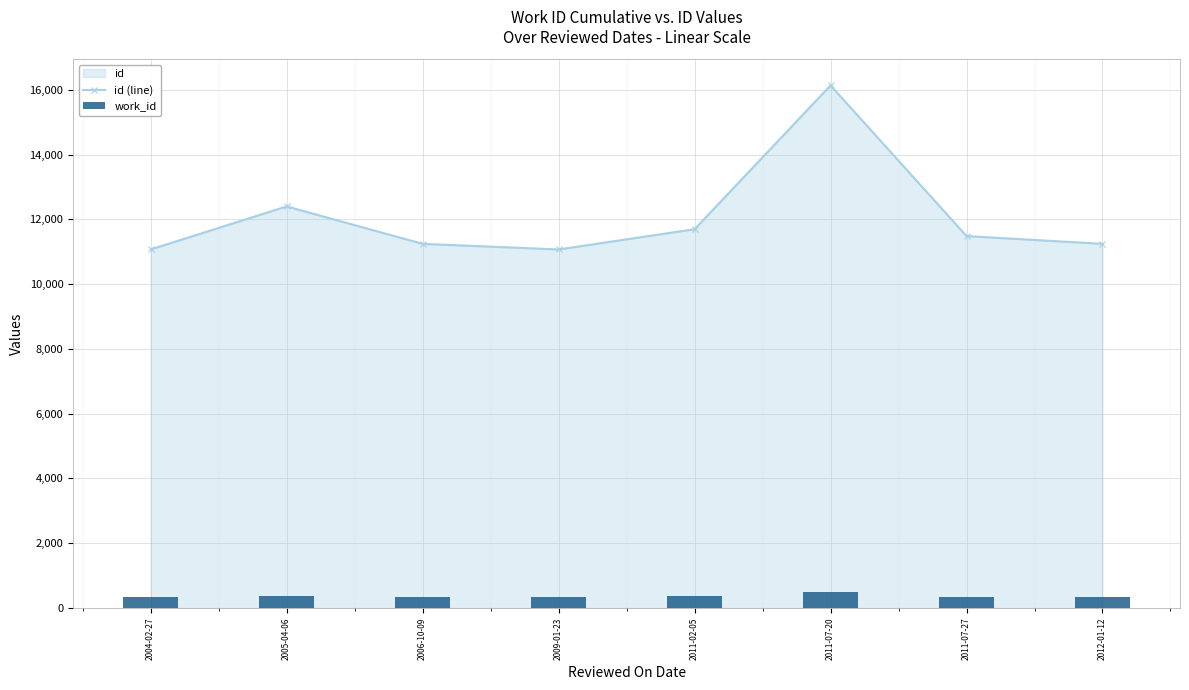

Reading left to right, list all the values displayed in this chart.

id (line): 11069.0	12398.0	11242.0	11069.0	11694.0	16134.0	11482.0	11242.0
work_id: 340.2	376.0	344.7	340.2	355.3	488.2	349.6	344.7